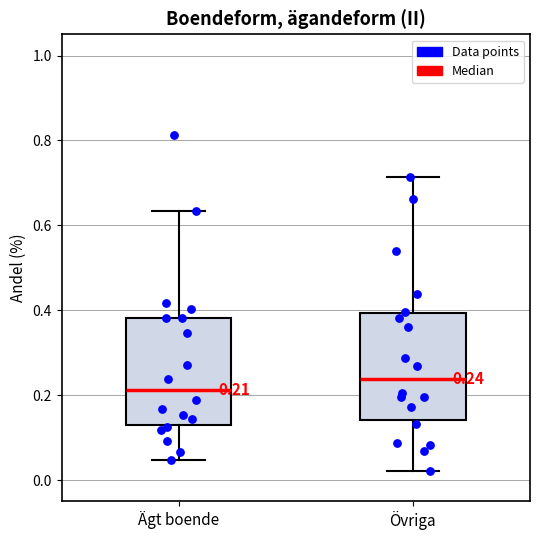

Which box's median line is the highest?

Övriga